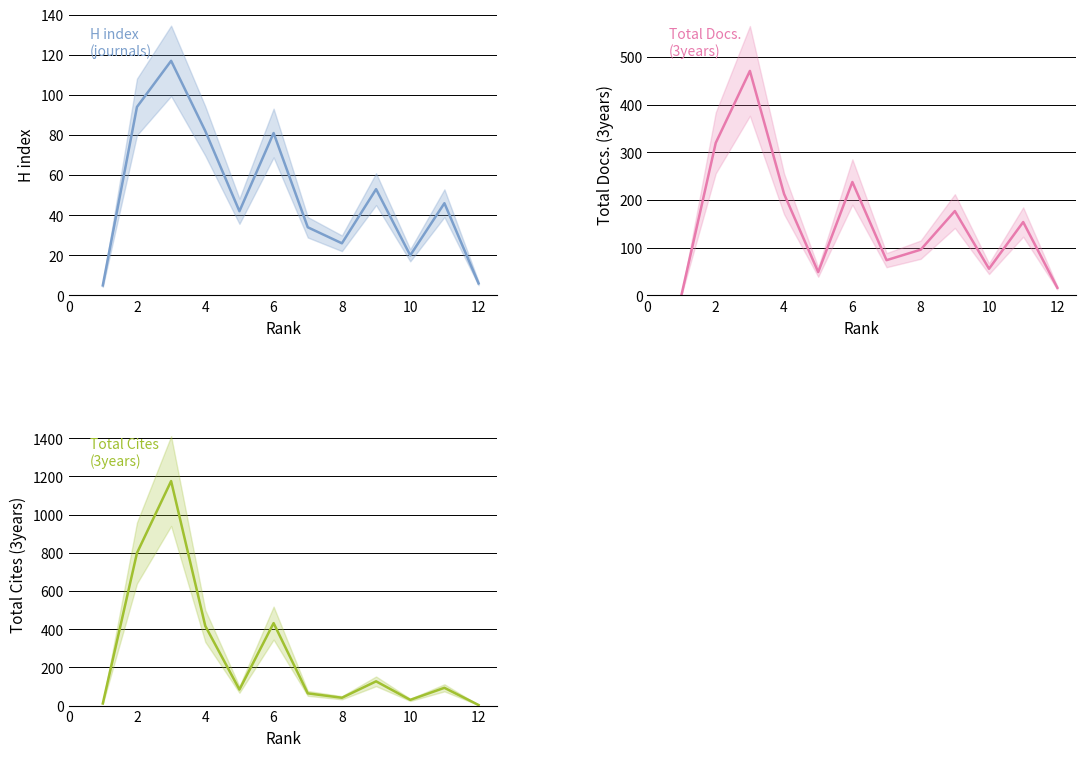

List the series in order of their peak value, lowest first.

H index, Total Docs. (3years), Total Cites (3years)